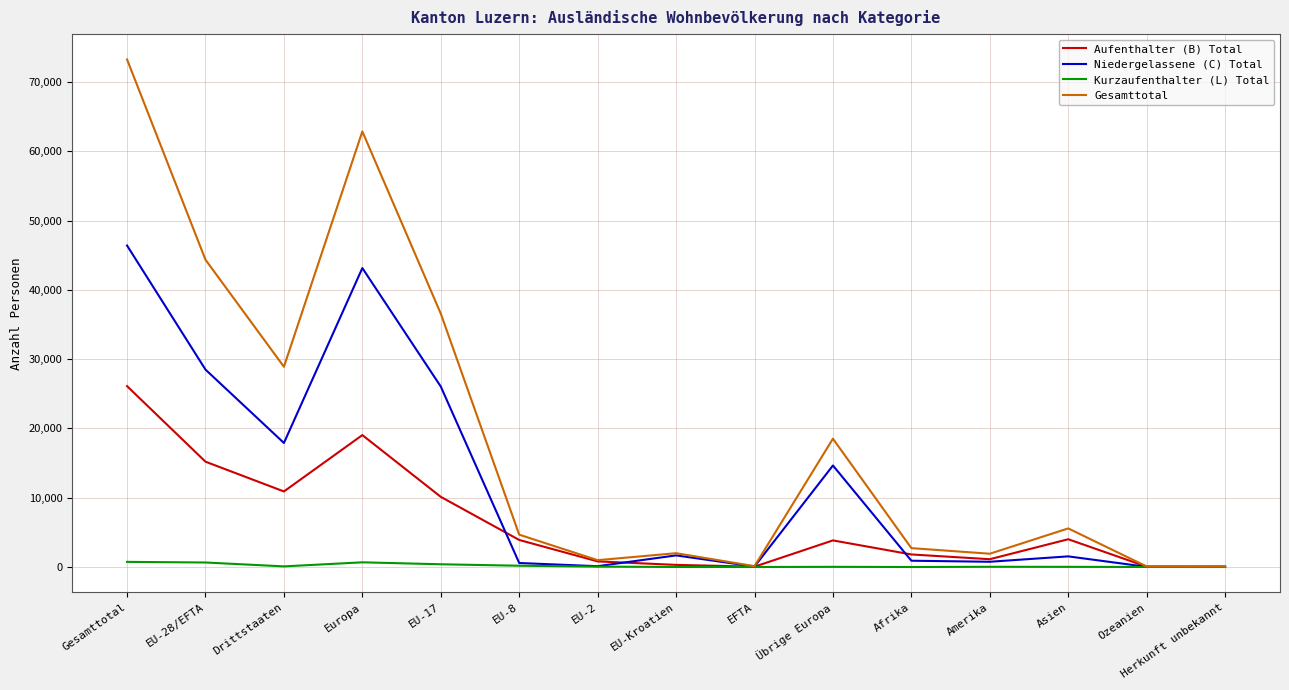

At which category does Niedergelassene (C) Total reach its first local valley?

Drittstaaten